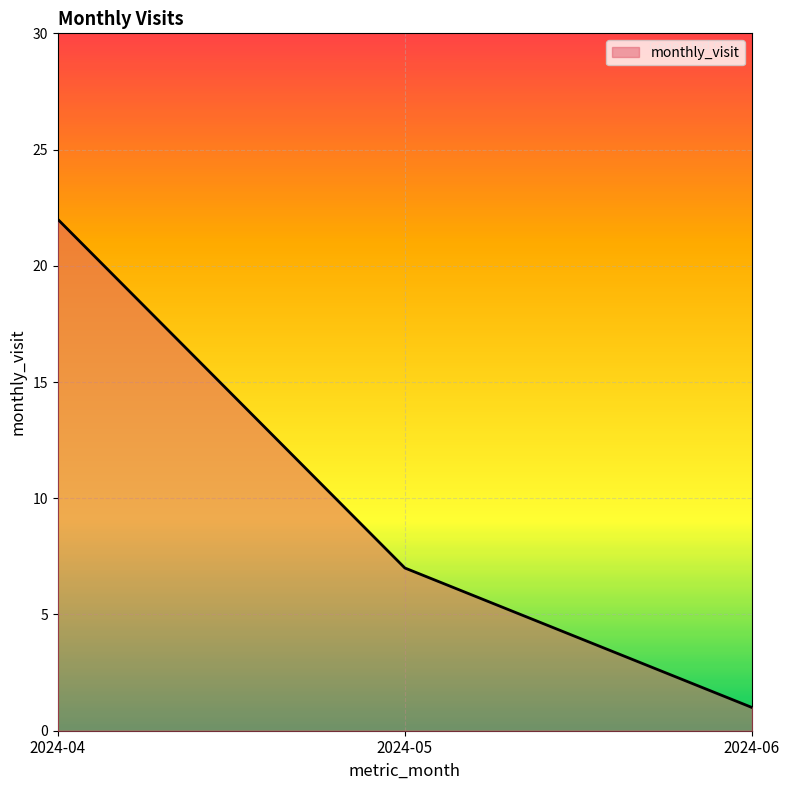

How many lines are shown in the chart?

1